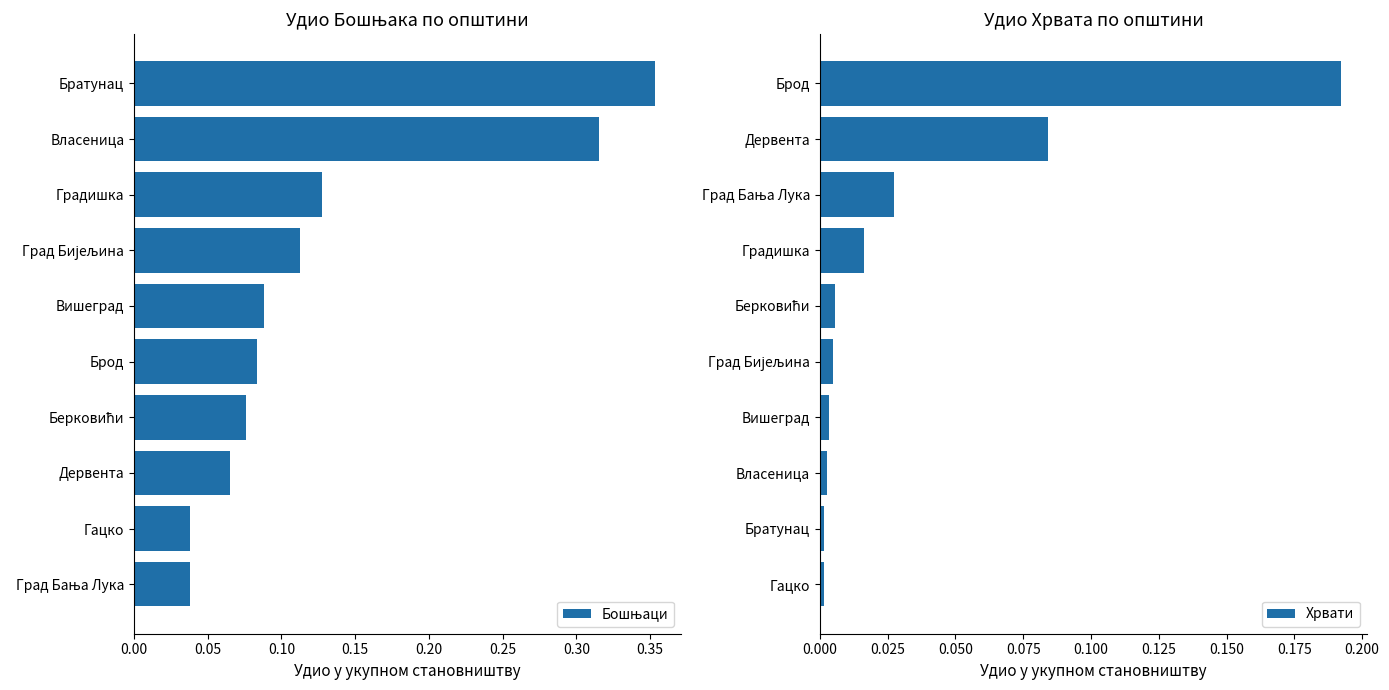

The value of Хрвати at Гацко is 0.0. True or false?

True